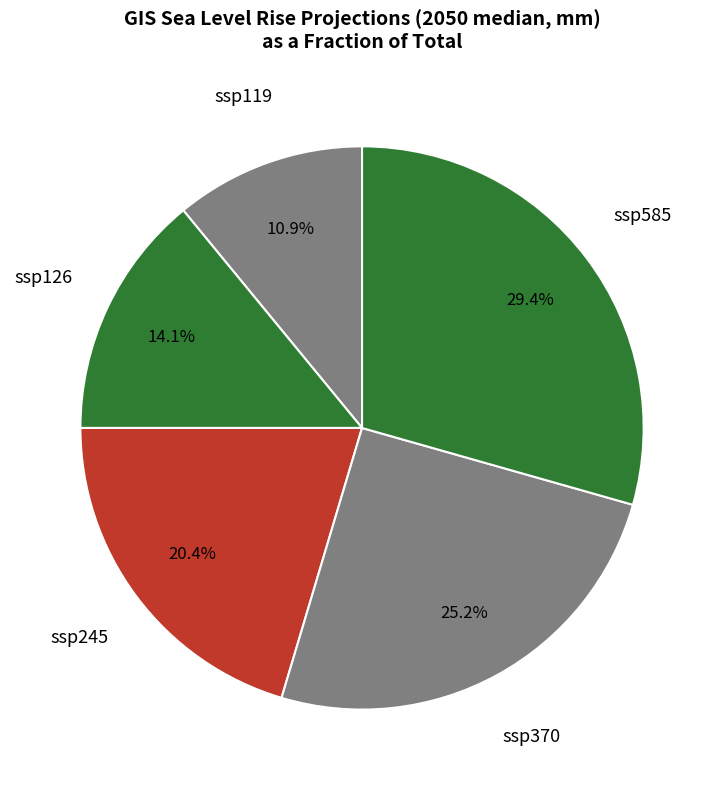

What percentage is NOT represented by ssp245?

79.6%